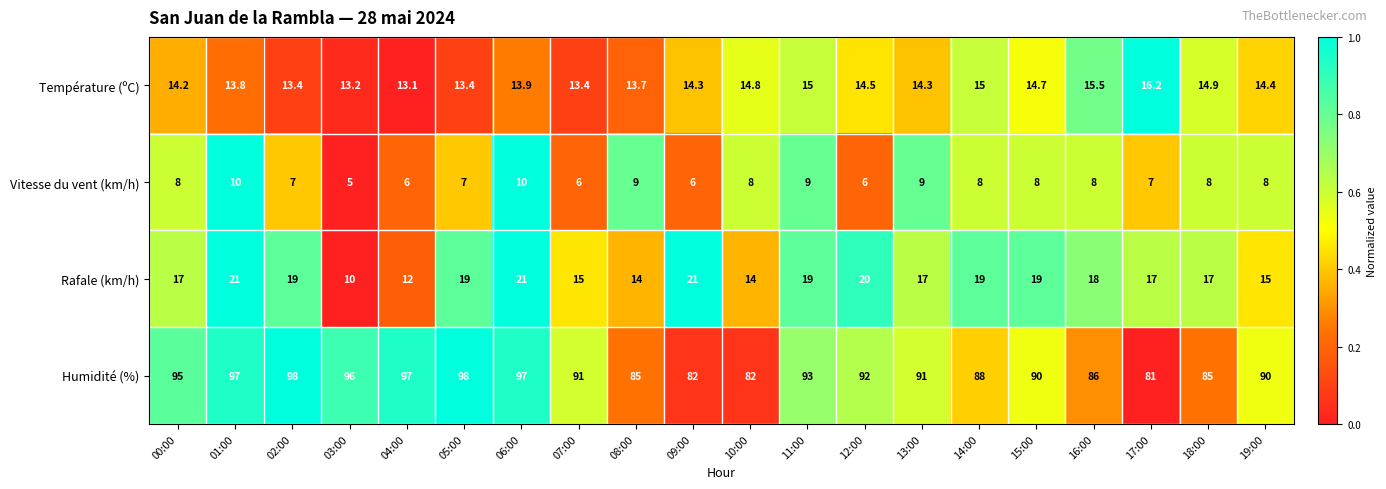

Which series has the largest total across all categories?

Humidité (%)